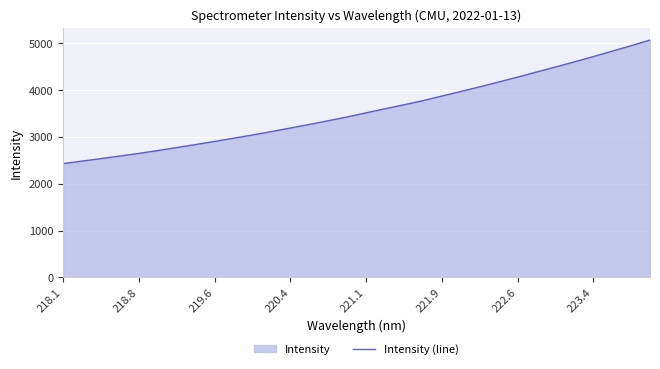

The chart shows a value of 1546.9 at 223.4. True or false?

False